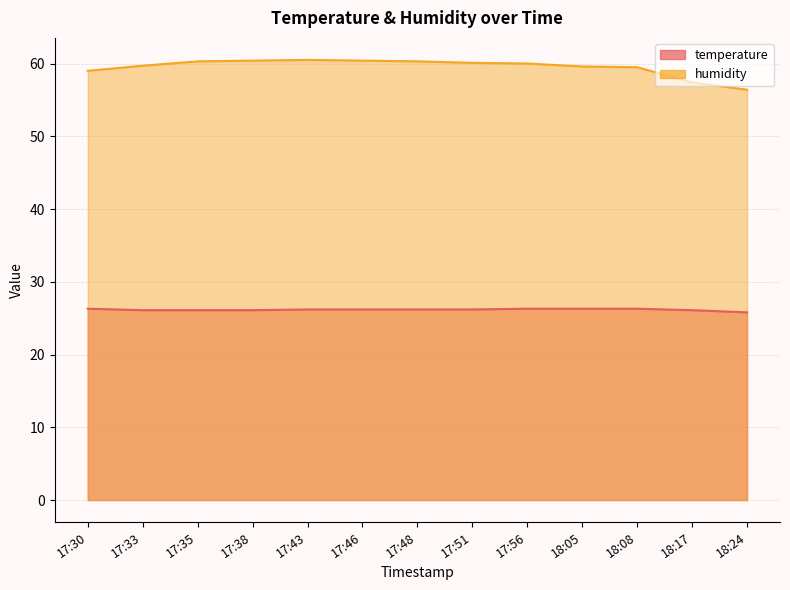

How many interior local peaks does the humidity series have?

1